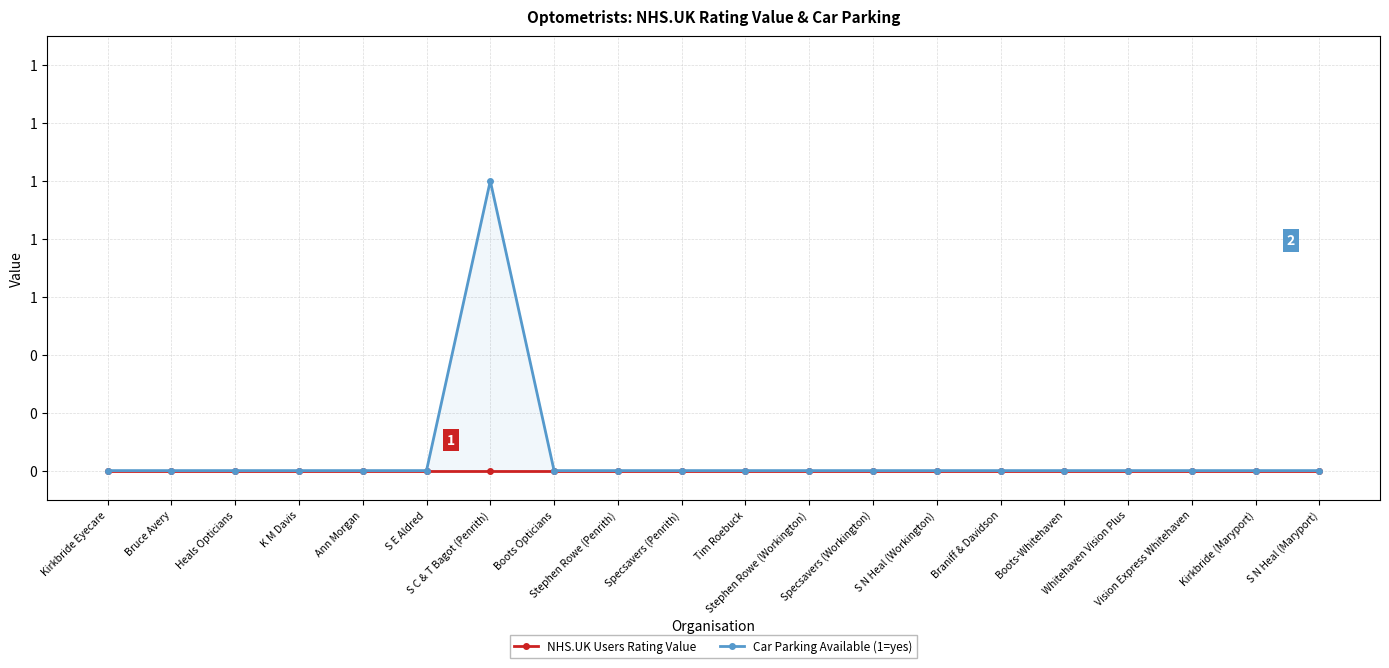

Reading right to left, extract all data points from this chart.

NHS.UK Users Rating Value: S N Heal (Maryport)=0	Kirkbride (Maryport)=0	Vision Express Whitehaven=0	Whitehaven Vision Plus=0	Boots-Whitehaven=0	Braniff & Davidson=0	S N Heal (Workington)=0	Specsavers (Workington)=0	Stephen Rowe (Workington)=0	Tim Roebuck=0	Specsavers (Penrith)=0	Stephen Rowe (Penrith)=0	Boots Opticians=0	S C & T Bagot (Penrith)=0	S E Aldred=0	Ann Morgan=0	K M Davis=0	Heals Opticians=0	Bruce Avery=0	Kirkbride Eyecare=0
Car Parking Available (1=yes): S N Heal (Maryport)=0	Kirkbride (Maryport)=0	Vision Express Whitehaven=0	Whitehaven Vision Plus=0	Boots-Whitehaven=0	Braniff & Davidson=0	S N Heal (Workington)=0	Specsavers (Workington)=0	Stephen Rowe (Workington)=0	Tim Roebuck=0	Specsavers (Penrith)=0	Stephen Rowe (Penrith)=0	Boots Opticians=0	S C & T Bagot (Penrith)=1	S E Aldred=0	Ann Morgan=0	K M Davis=0	Heals Opticians=0	Bruce Avery=0	Kirkbride Eyecare=0